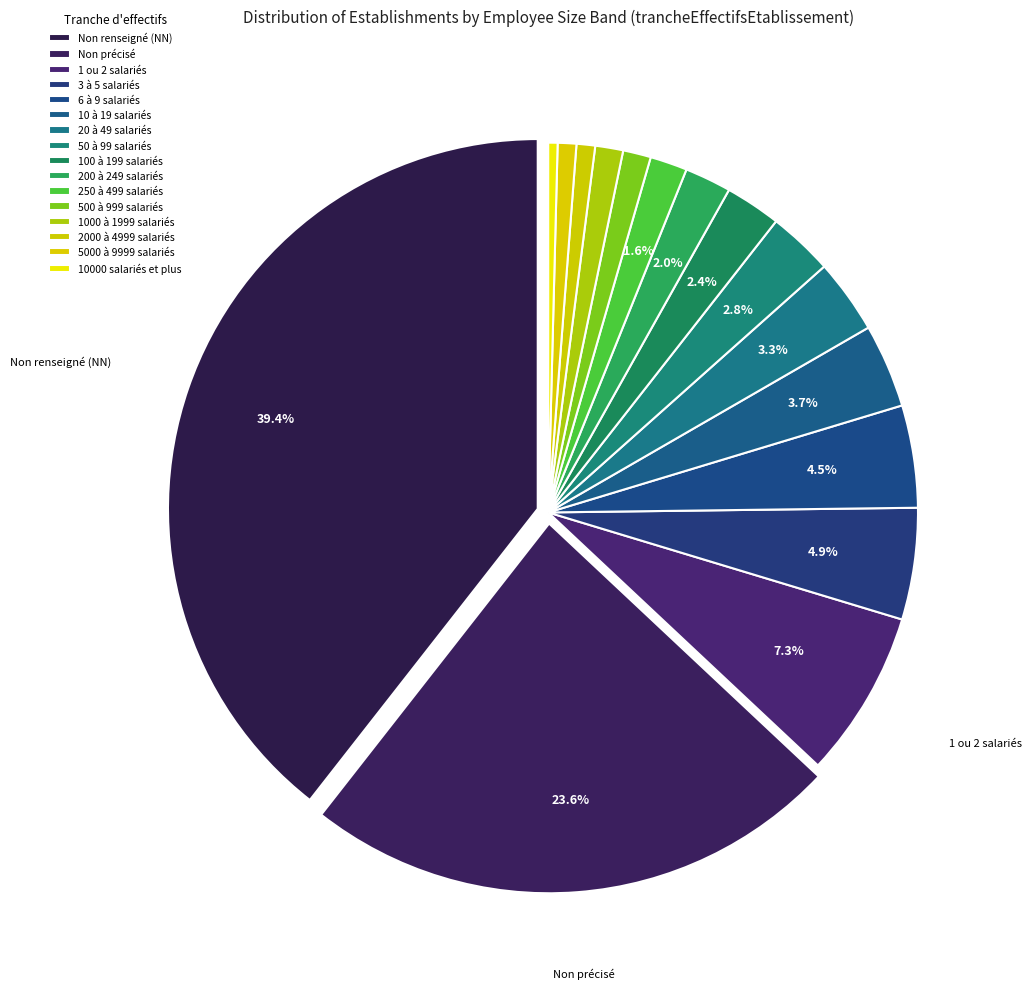

Count the number of slices in the pie.

16